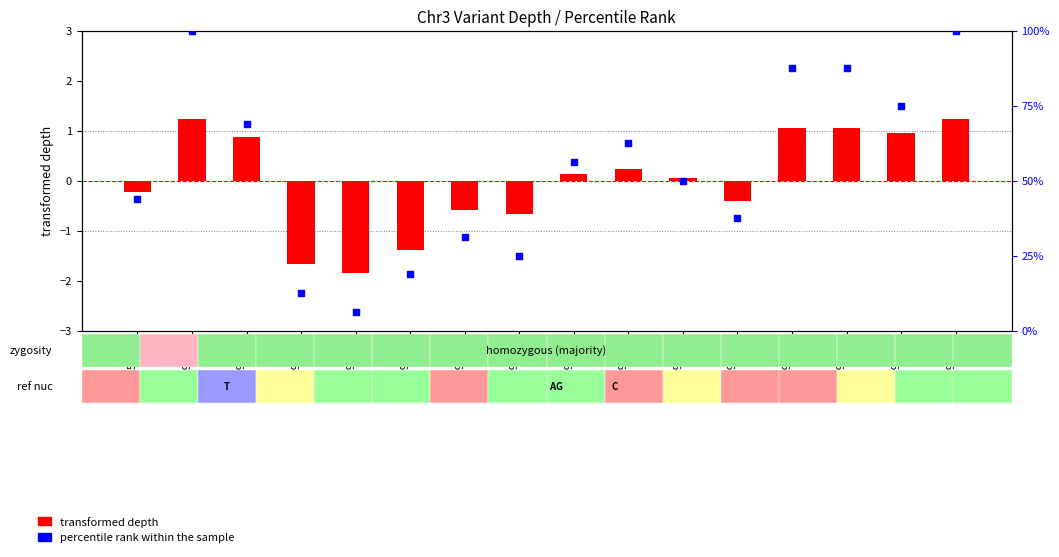

Which series contains the lowest Y value?

transformed depth